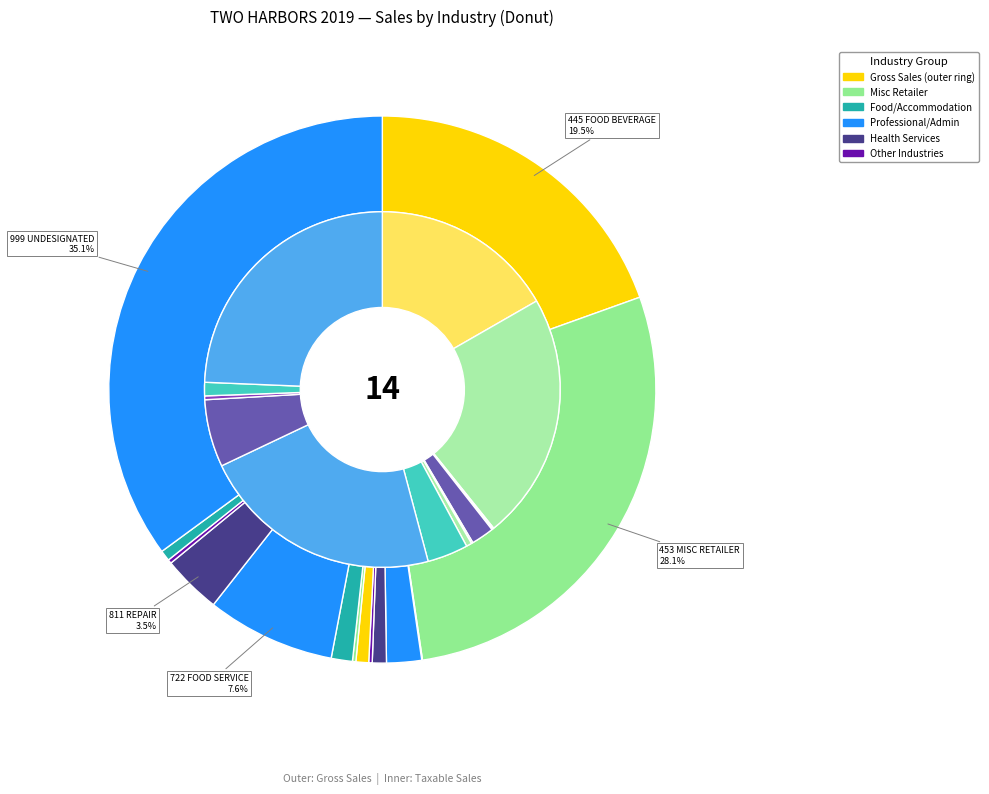

To the nearest percent, what portion does 12 represent?

1%